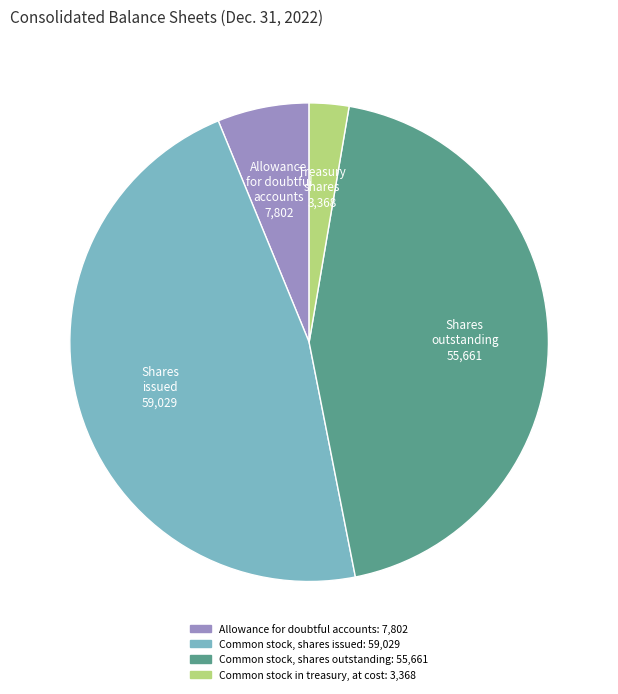

The Common stock, shares issued slice represents 58% of the pie. True or false?

False